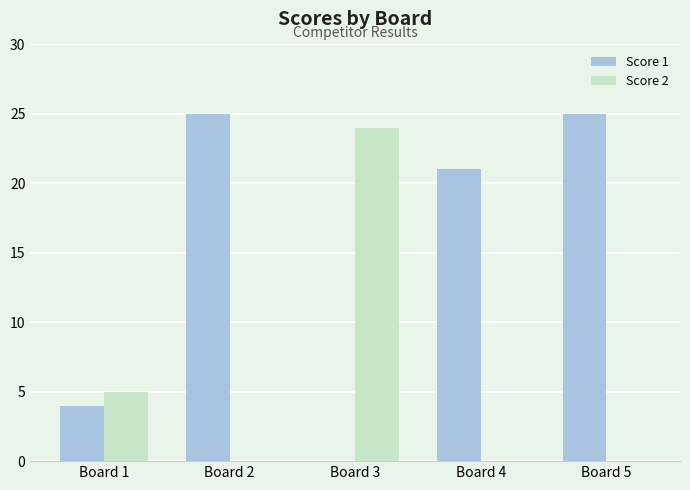

What is the total value across all series at Board 5?

25